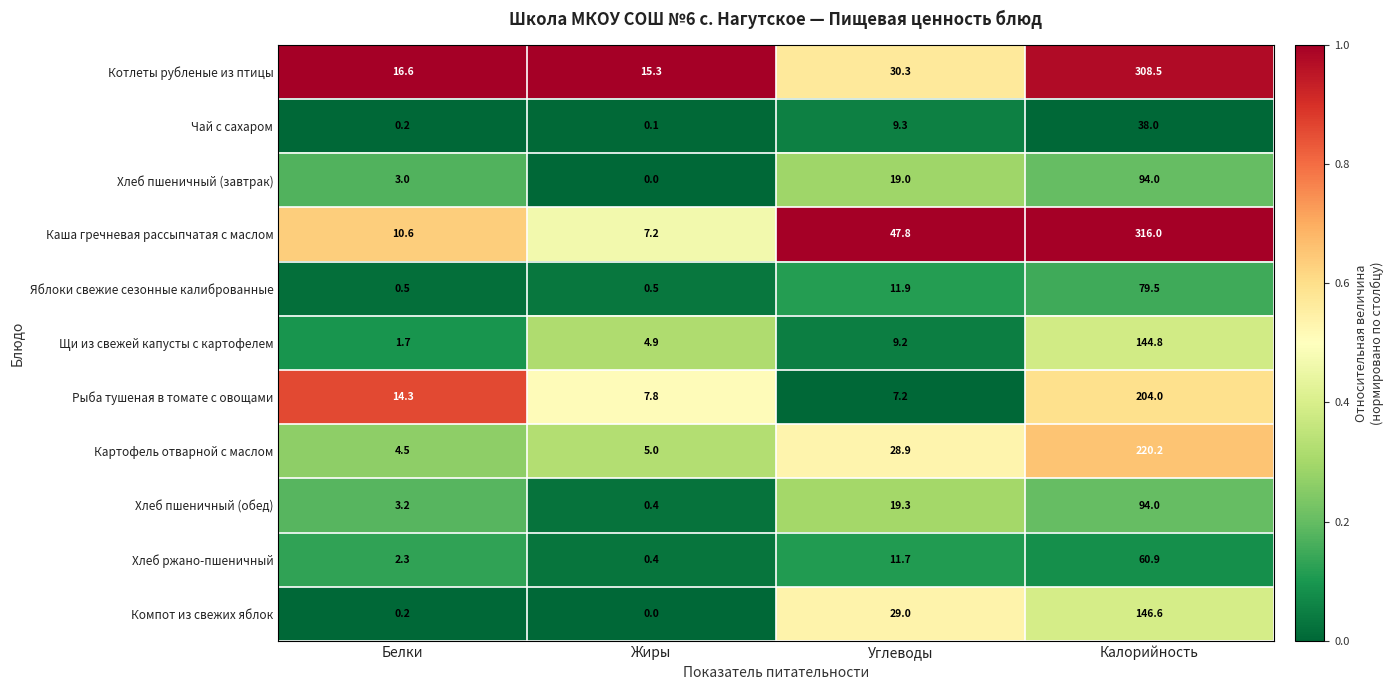

What is the difference between the Картофель отварной с маслом values at Углеводы and Жиры?

23.9